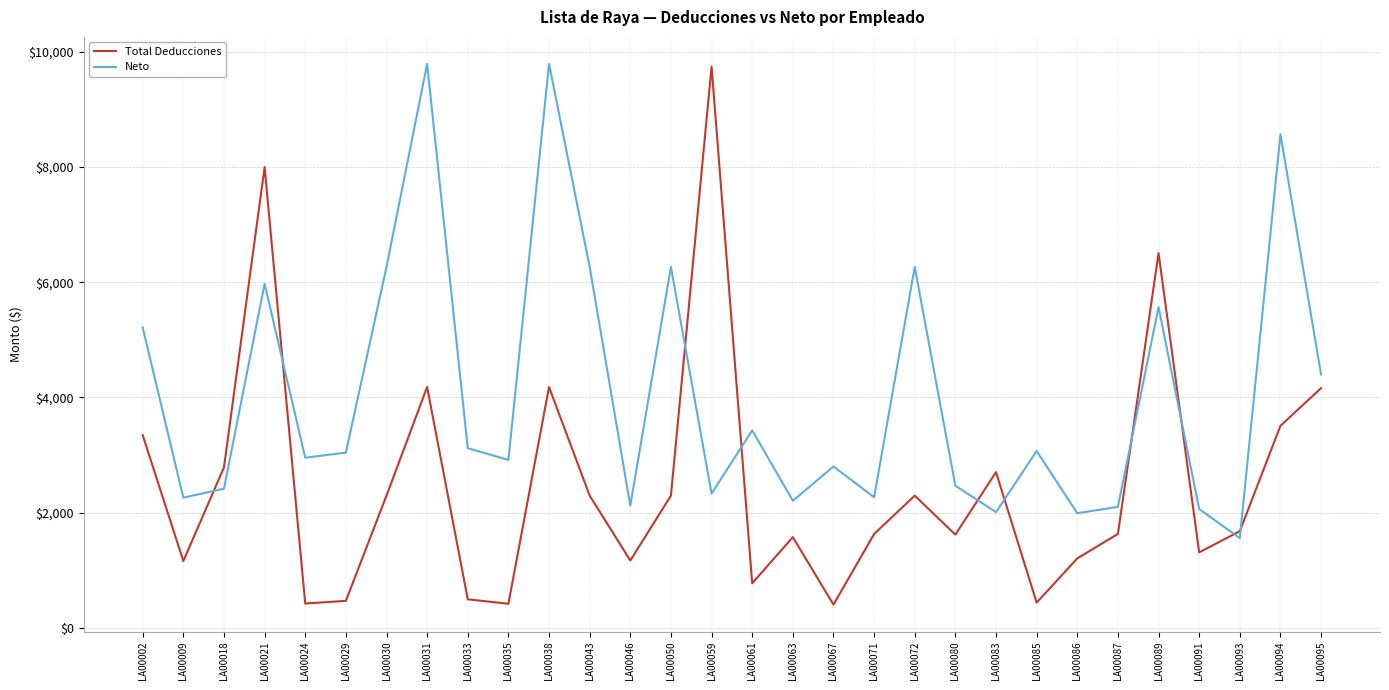

What is the difference between the second highest and second lowest values in the Total Deducciones series?

7578.5